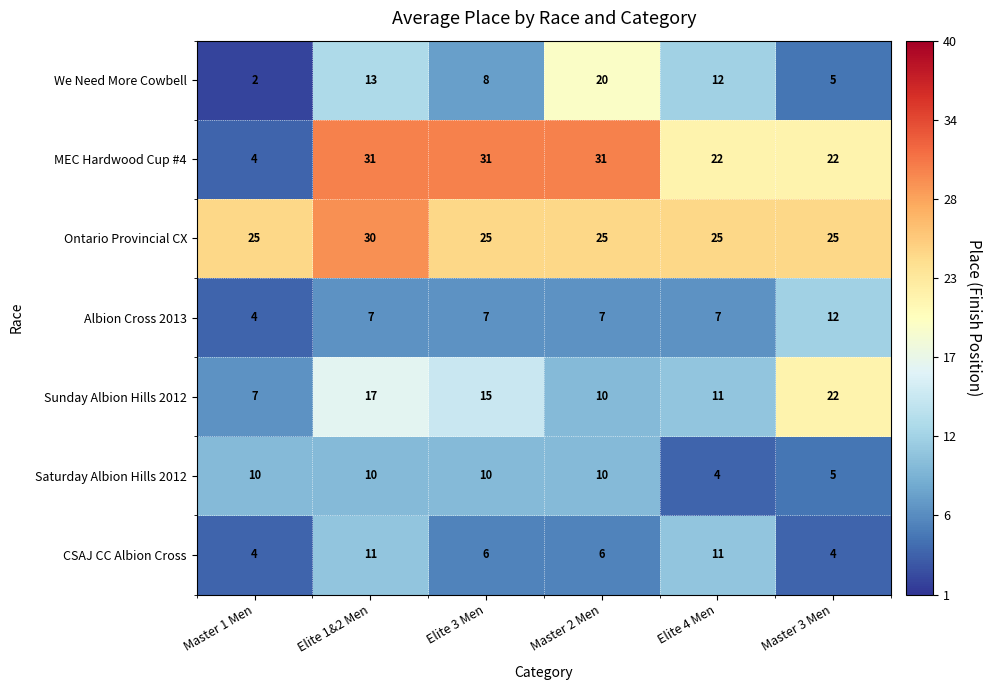

Which series has the largest range (max minus min)?

MEC Hardwood Cup #4